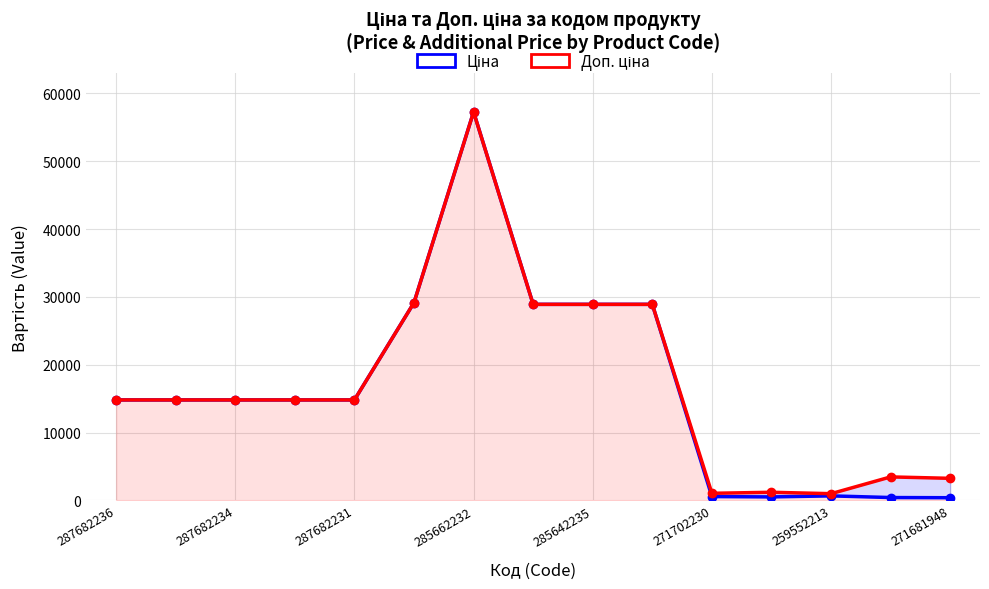

Is it true that Доп. ціна equals 8308.3 at 287682231?

False